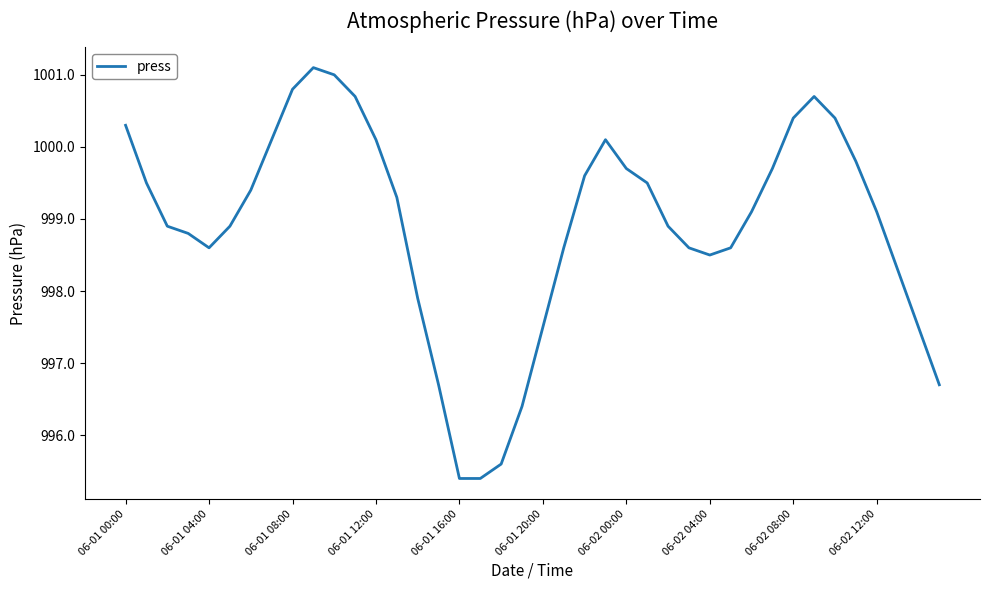

What is the difference between the maximum and minimum values?

5.7